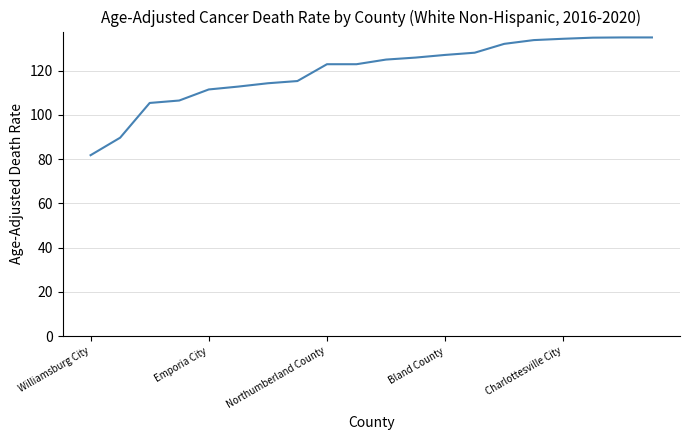

What is the greatest value displayed?

135.0